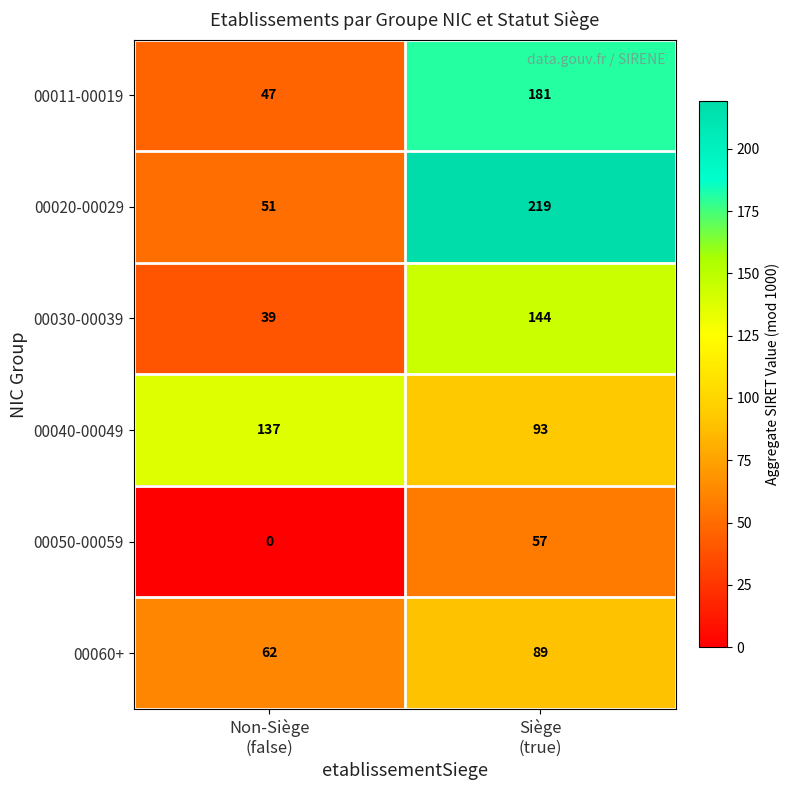

What is the greatest value displayed?

219